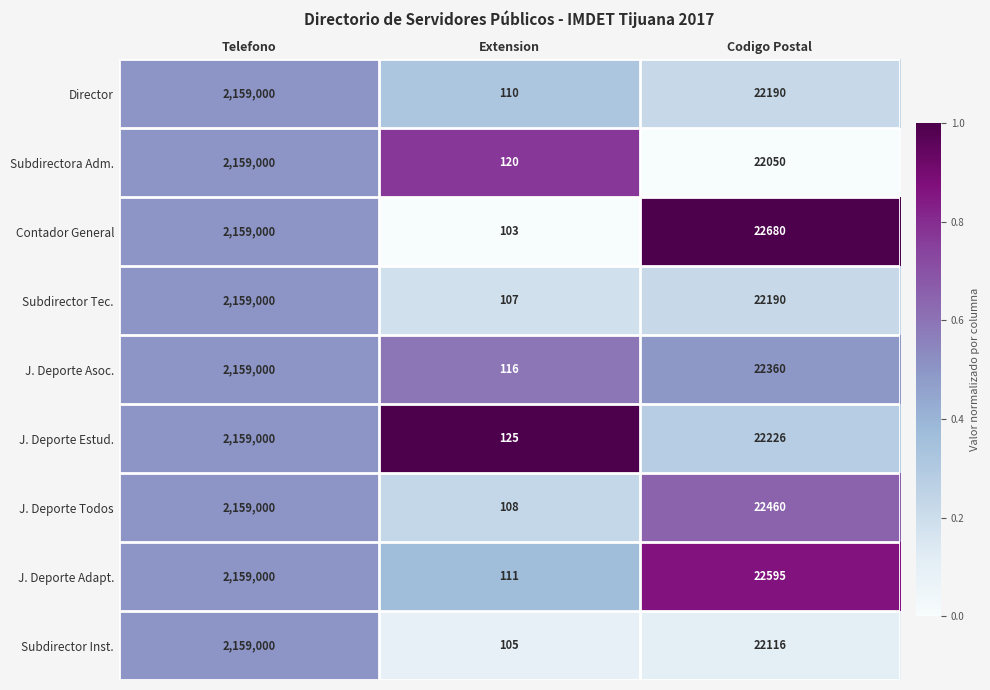

What is the greatest value displayed?

2159000